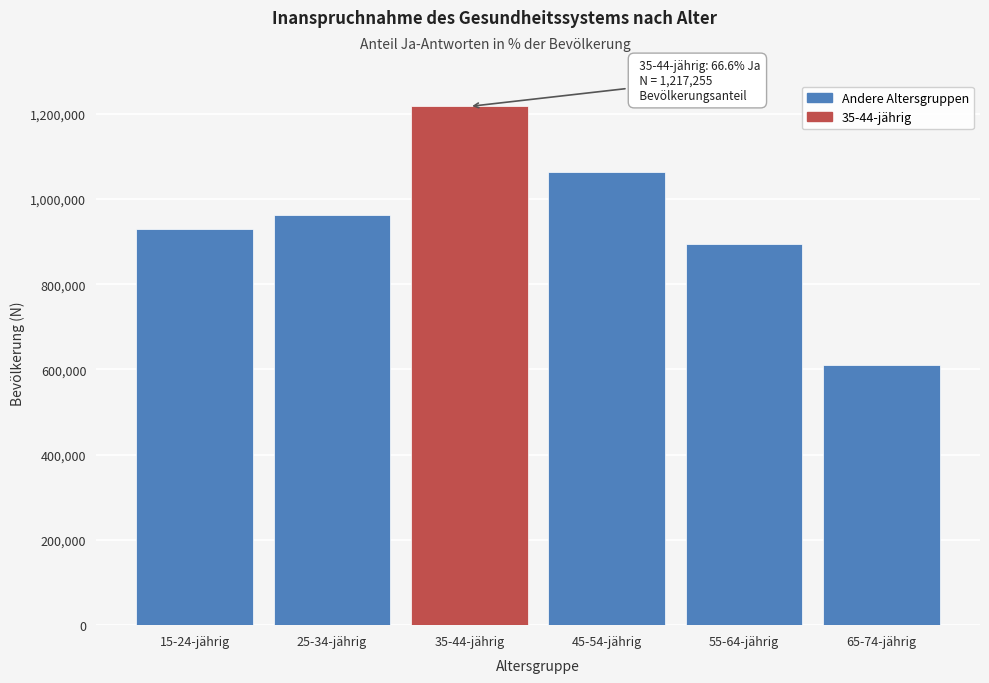

Reading left to right, what are all the values shown in this chart?

15-24-jährig=930368	25-34-jährig=963443	35-44-jährig=1217255	45-54-jährig=1064447	55-64-jährig=895114	65-74-jährig=611426